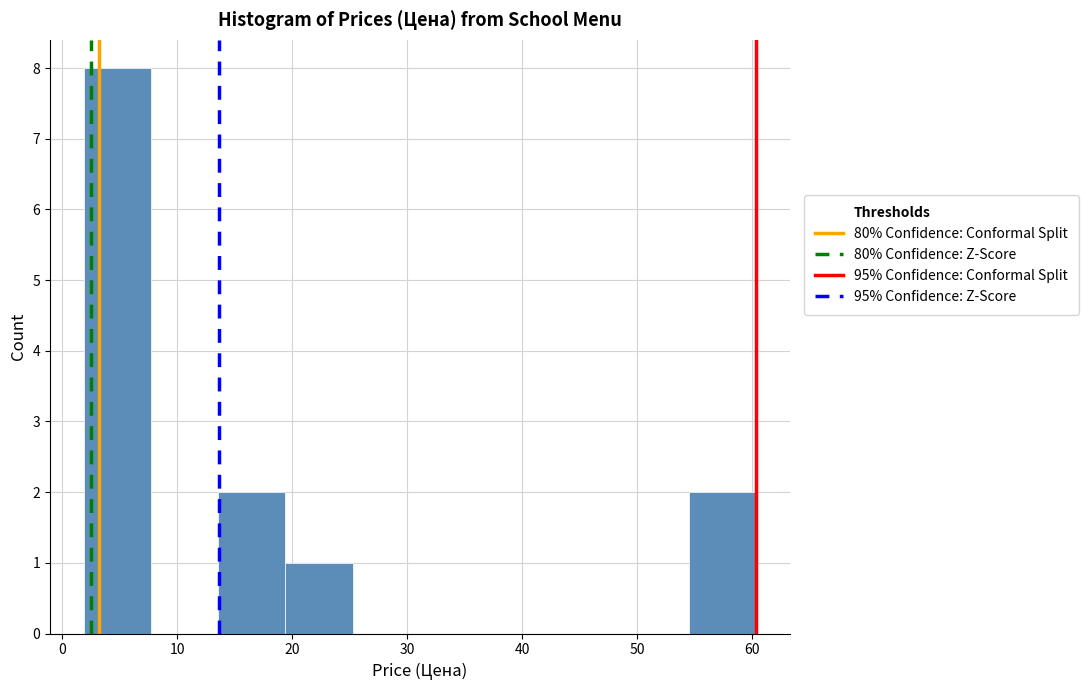

Reading left to right, transcribe this chart: for each bar, give the range it covers on the x-axis and its height. Neither the bar edges nor the heights are printed on the chart, so give them approximately, as read against the axes.

2 to 8: 8
8 to 14: 0
14 to 19: 2
19 to 25: 1
25 to 31: 0
31 to 37: 0
37 to 43: 0
43 to 49: 0
49 to 55: 0
55 to 60: 2